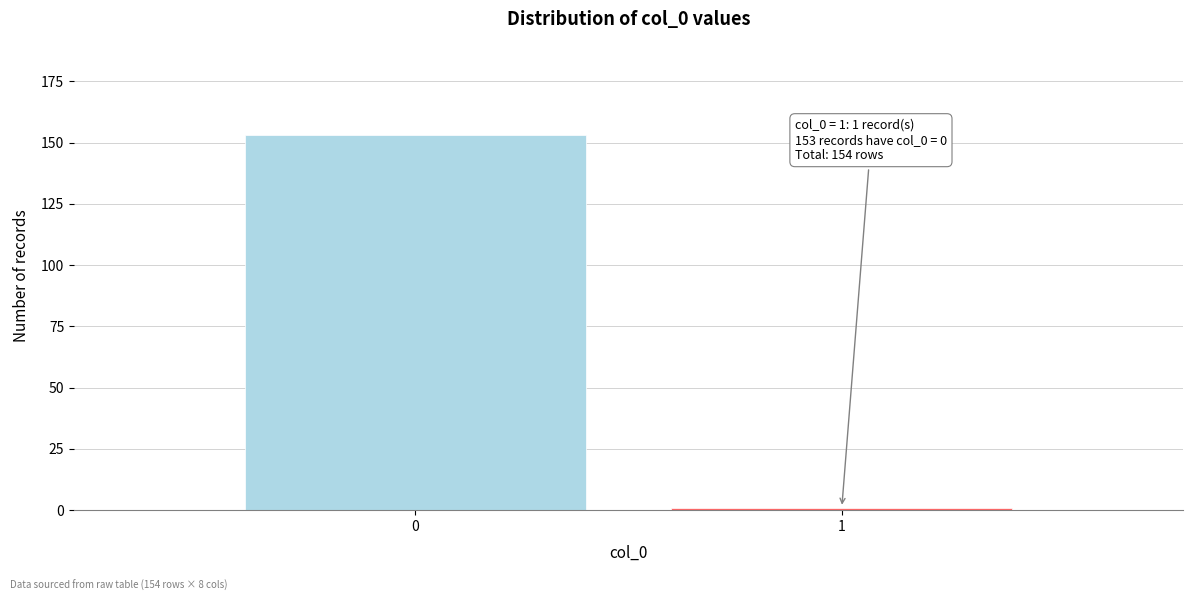

Reading left to right, list all the values displayed in this chart.

153	1